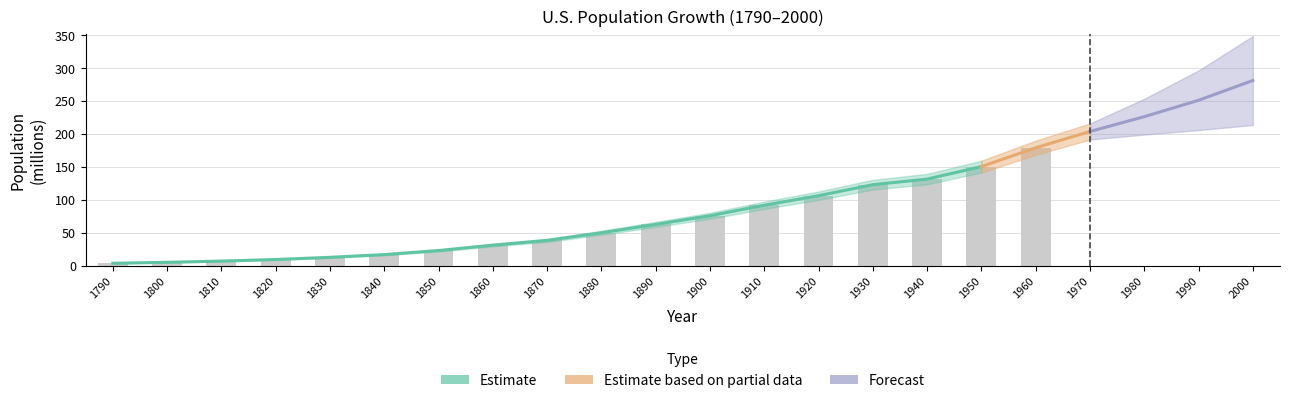

List the labels in order of value, largest first.

2000, 1990, 1980, 1970, 1960, 1950, 1940, 1930, 1920, 1910, 1900, 1890, 1880, 1870, 1860, 1850, 1840, 1830, 1820, 1810, 1800, 1790